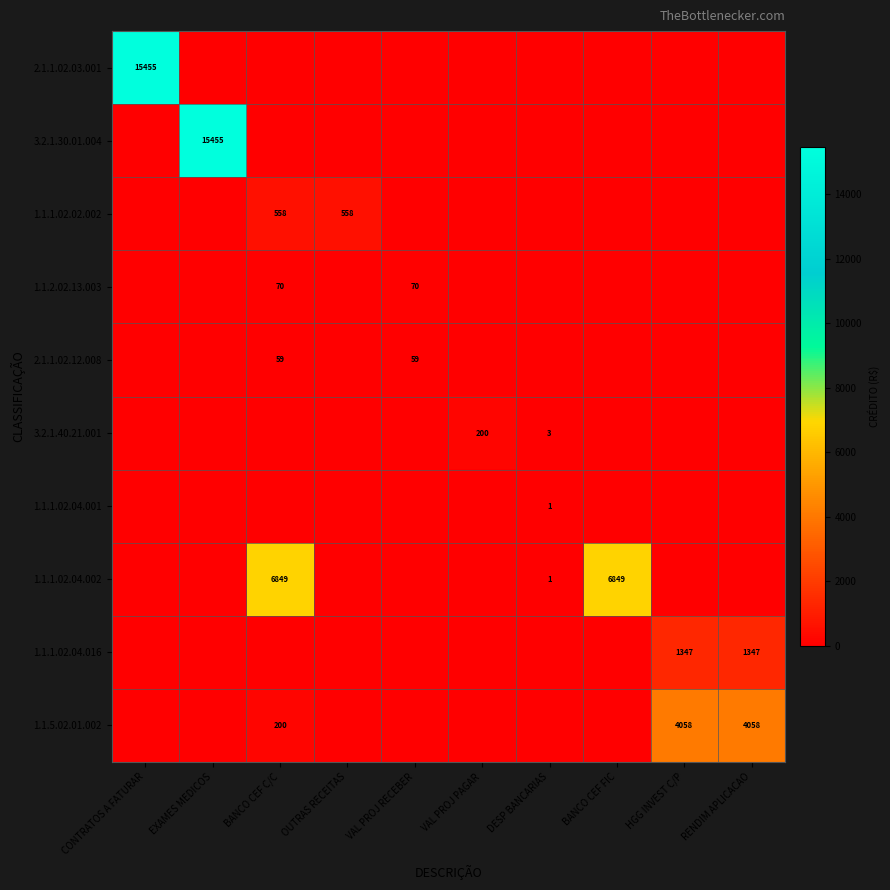

The 2.1.1.02.12.008 series shows 59 at VAL PROJ RECEBER. True or false?

True